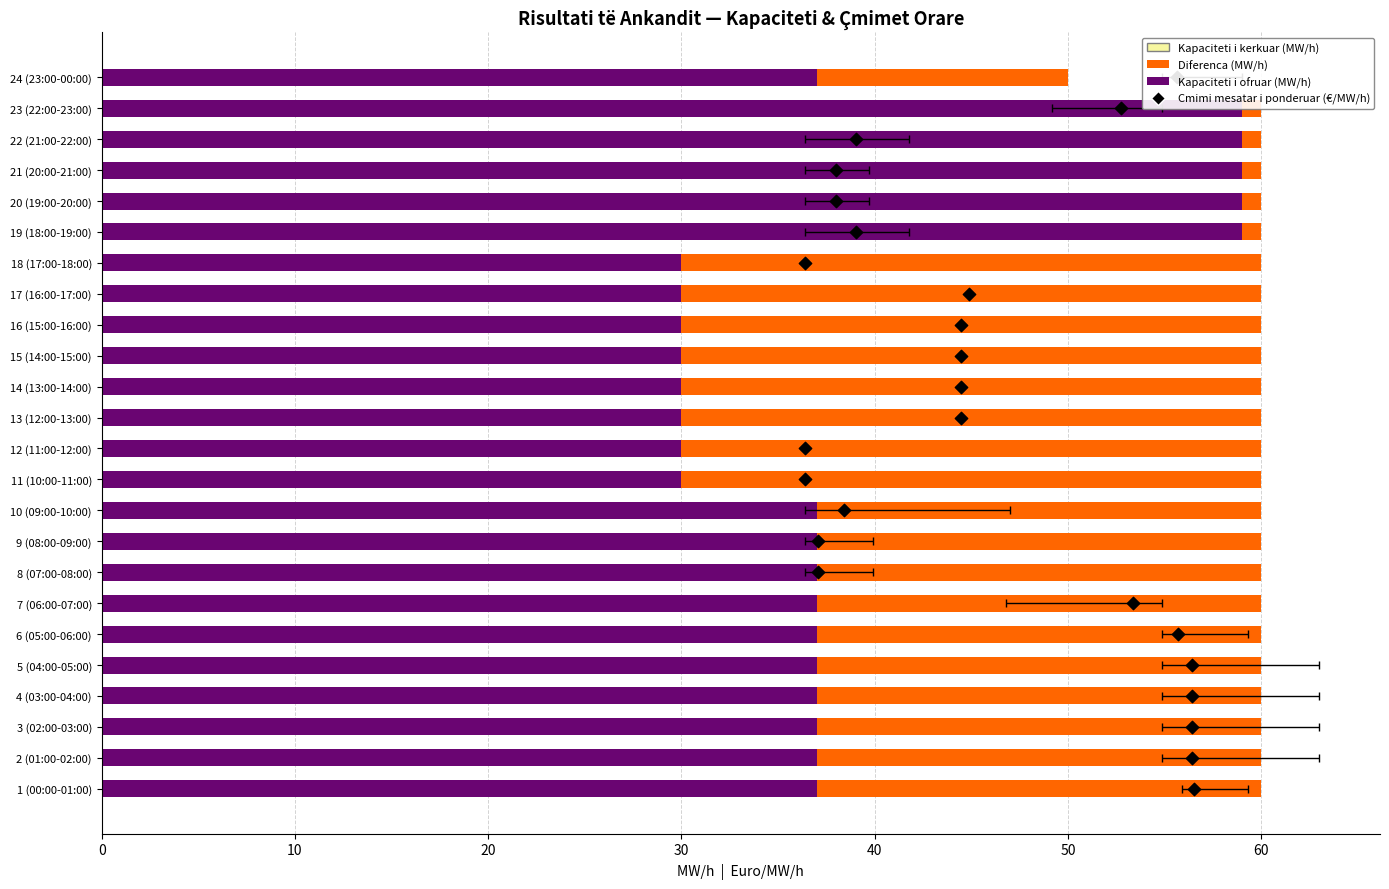

Which series reaches the maximum Y coordinate?

Kapaciteti total i kerkuar (MW/h)